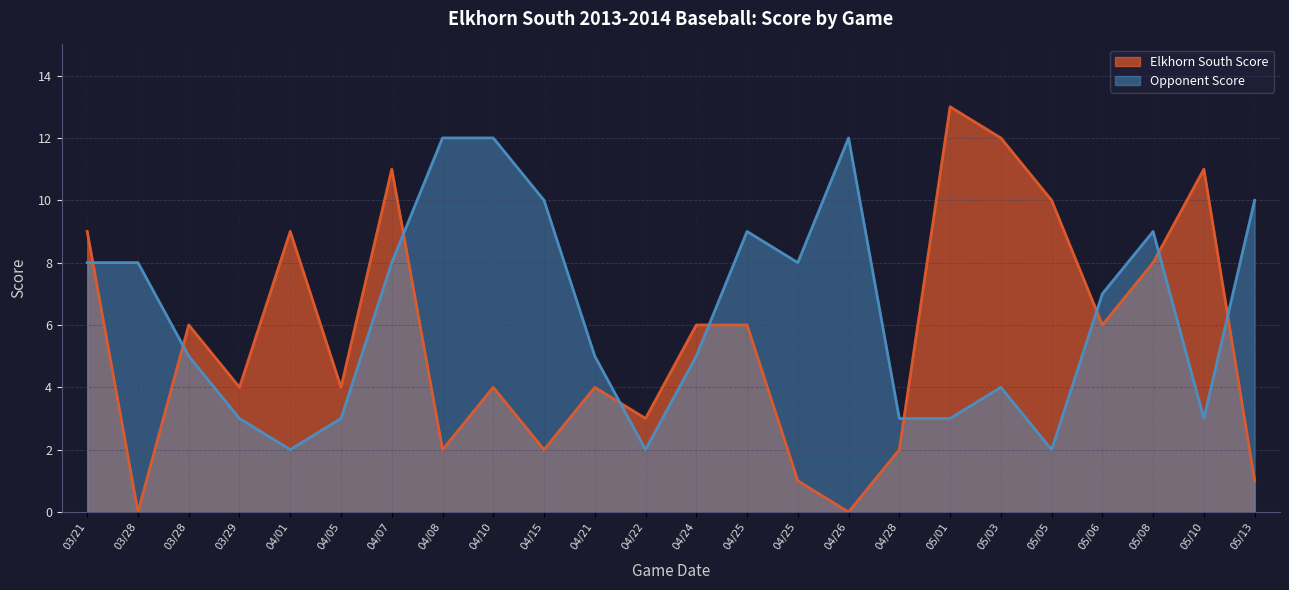

After their last crossing, which series has the higher values: Elkhorn South Score or Opponent Score?

Opponent Score